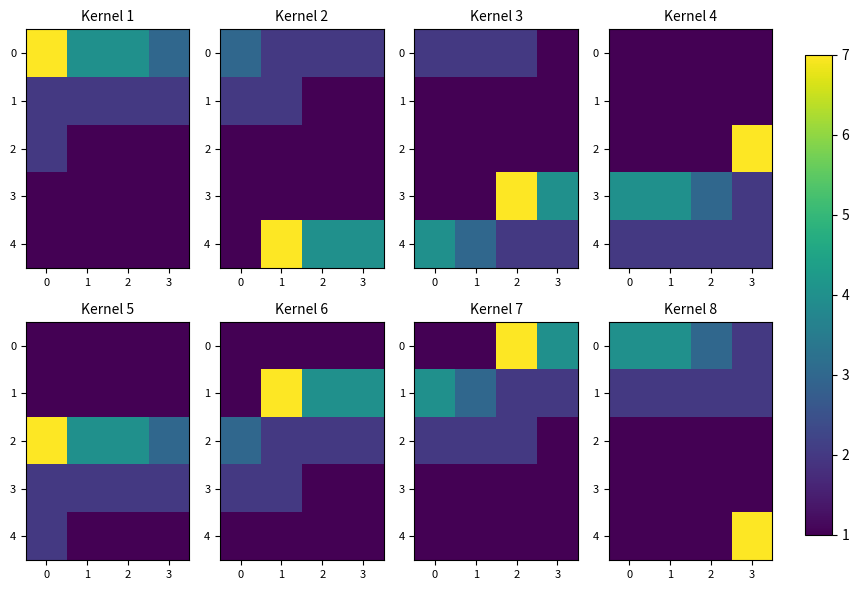

Is it true that 1 equals 2 at 3?

True